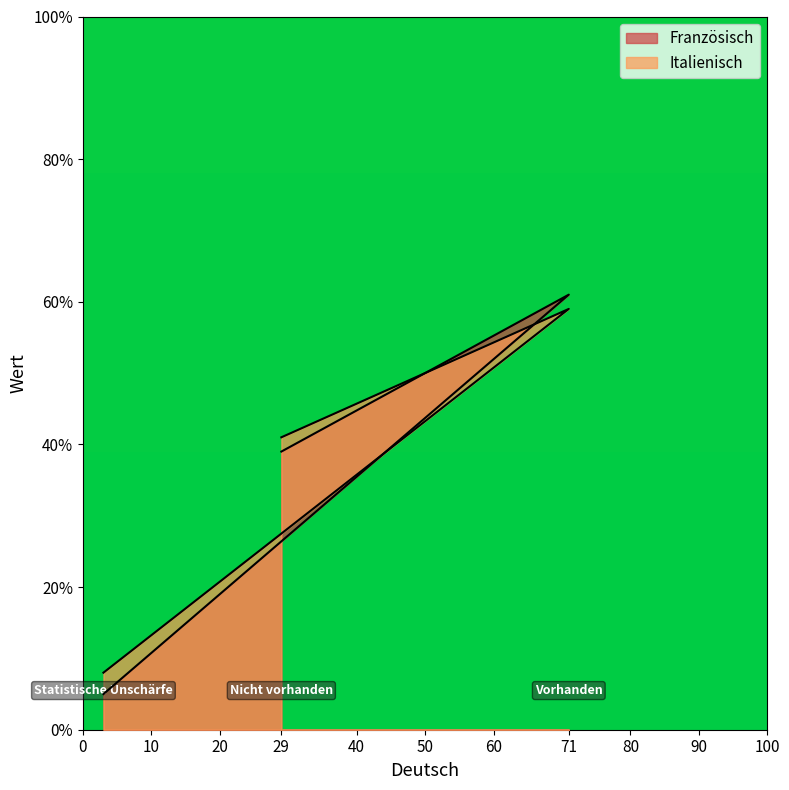

Rank the categories by Französisch value from highest to lowest.

Vorhanden, Nicht vorhanden, Statistische Unschärfe